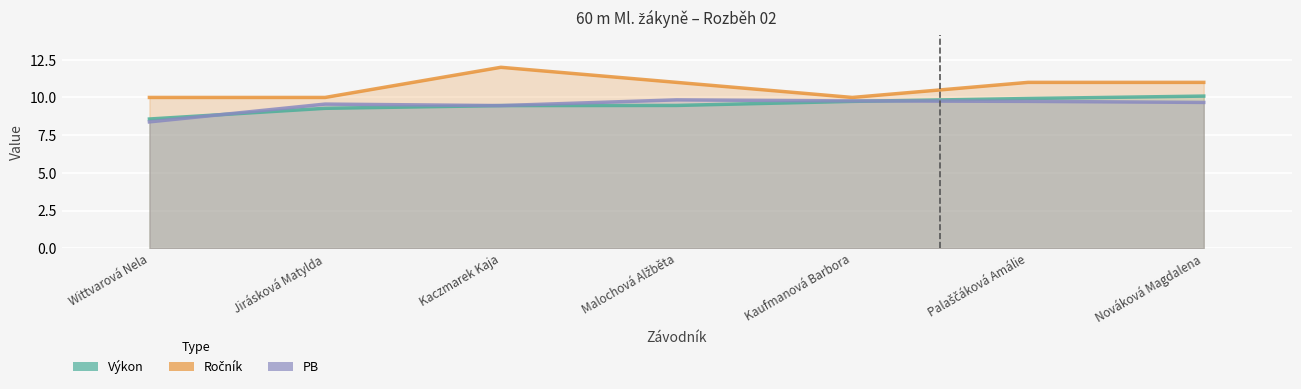

Reading left to right, what are all the values shown in this chart?

Výkon: Wittvarová Nela=8.6	Jirásková Matylda=9.3	Kaczmarek Kaja=9.5	Malochová Alžběta=9.5	Kaufmanová Barbora=9.7	Palaščáková Amálie=9.9	Nováková Magdalena=10.1
Ročník: Wittvarová Nela=10.0	Jirásková Matylda=10.0	Kaczmarek Kaja=12.0	Malochová Alžběta=11.0	Kaufmanová Barbora=10.0	Palaščáková Amálie=11.0	Nováková Magdalena=11.0
PB: Wittvarová Nela=8.4	Jirásková Matylda=9.6	Kaczmarek Kaja=9.5	Malochová Alžběta=9.8	Kaufmanová Barbora=9.8	Palaščáková Amálie=9.7	Nováková Magdalena=9.7